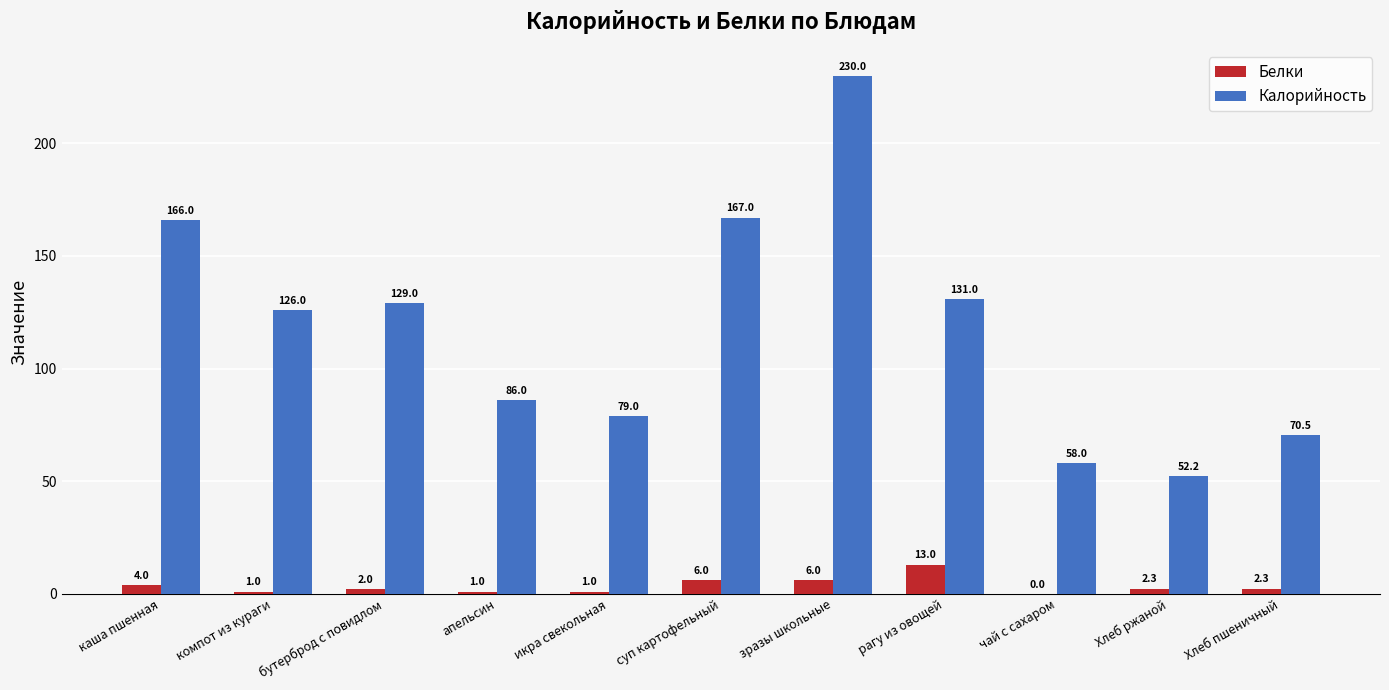

True or false: Белки has a value of -8.5 at чай с сахаром.

False